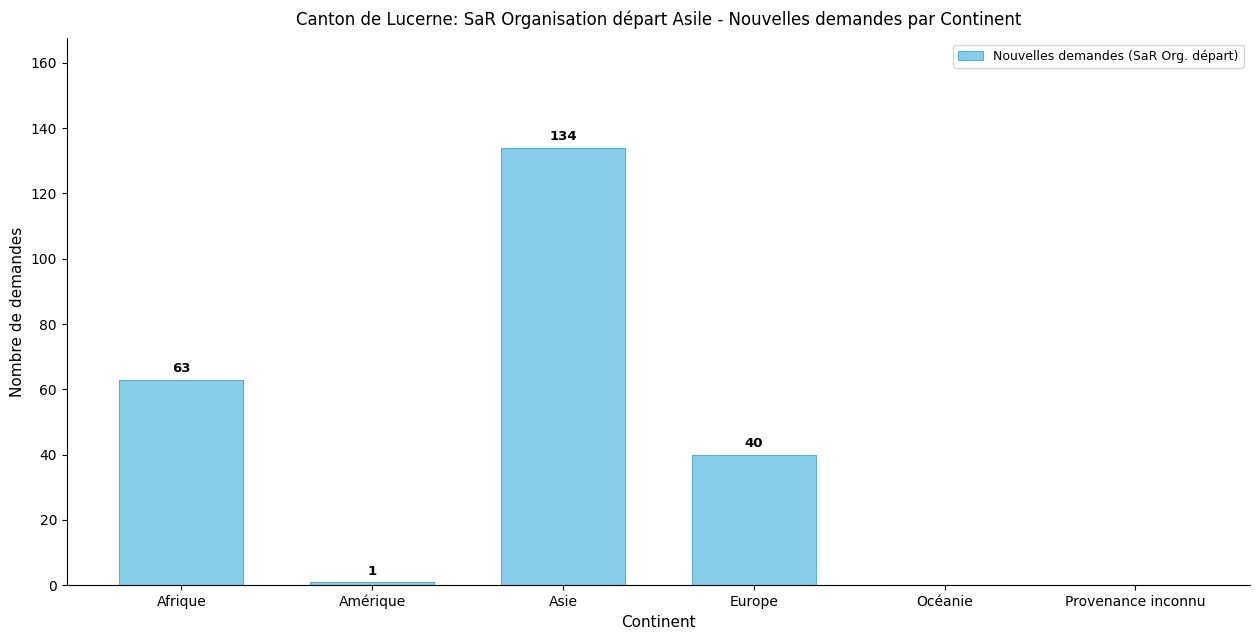

Reading left to right, list all the values displayed in this chart.

Afrique=63	Amérique=1	Asie=134	Europe=40	Océanie=0	Provenance inconnu=0